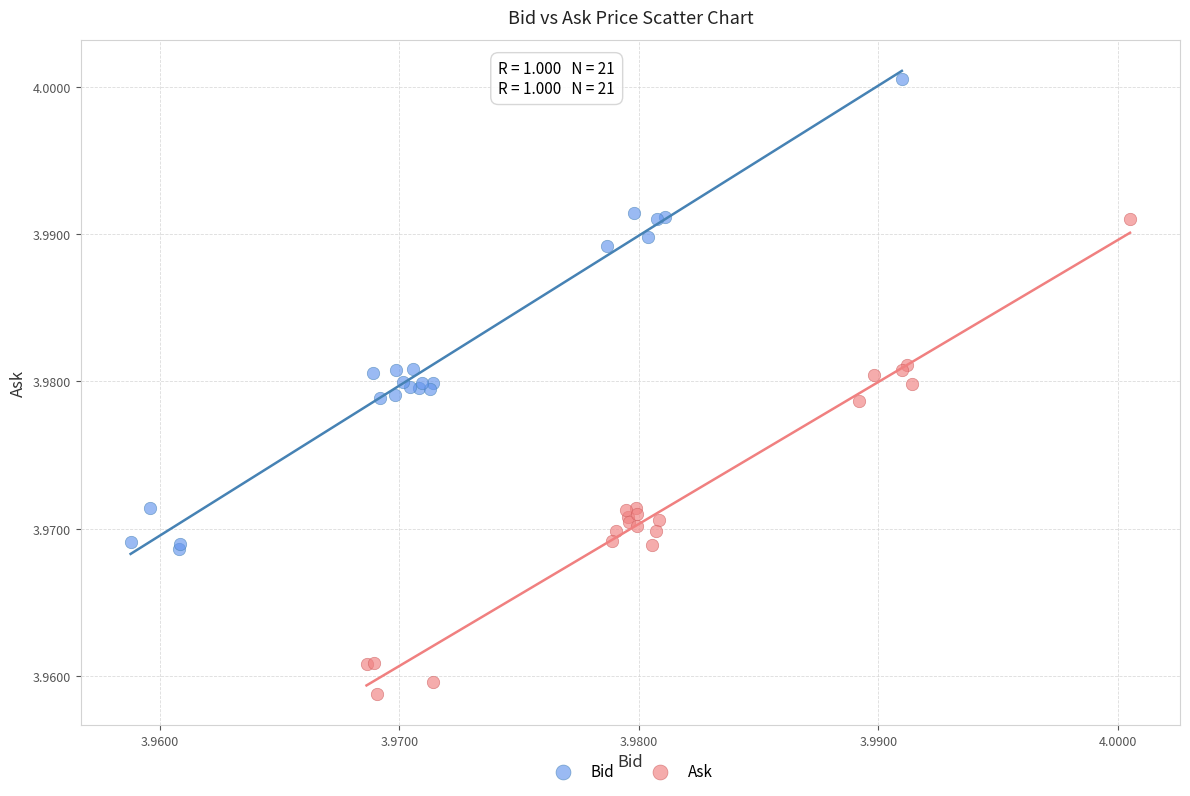

Which series contains the lowest Y value?

Ask